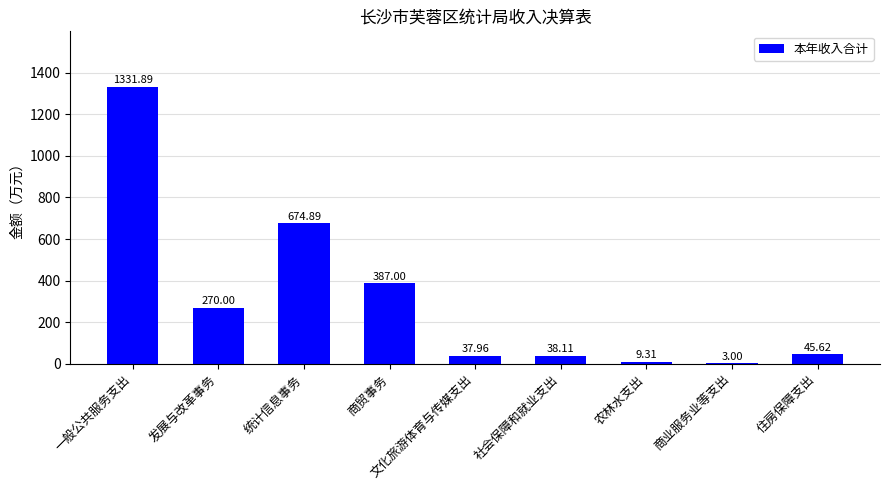

Are the bars grouped side by side (vs. stacked)?

No